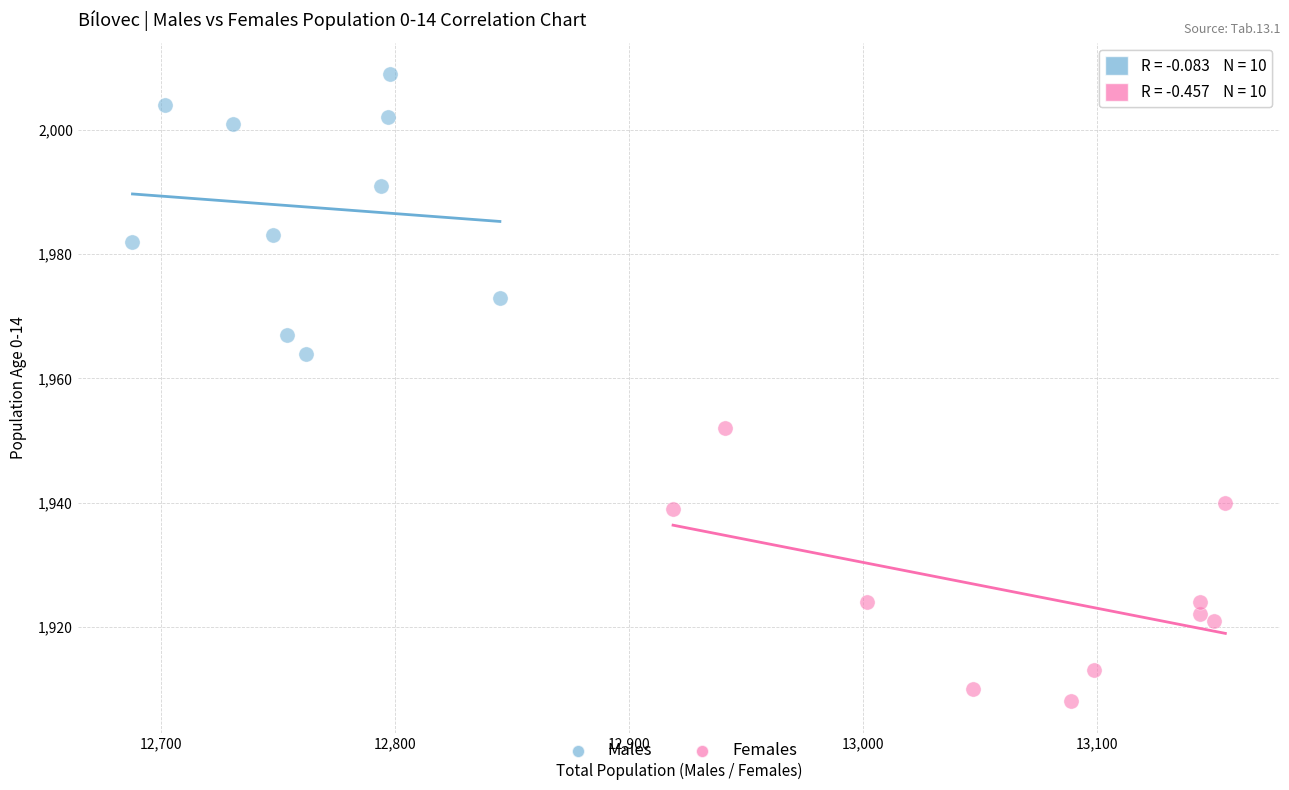

Which series contains the lowest Y value?

Females